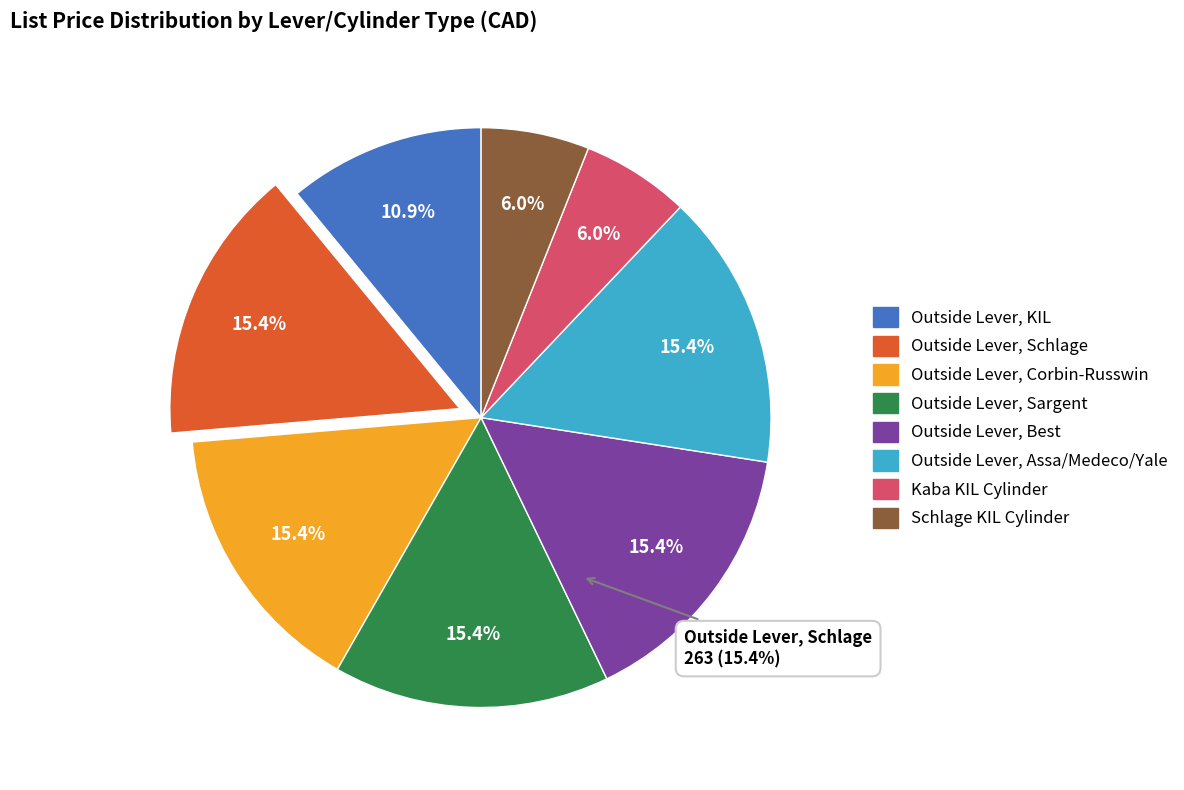

What is the ratio of the value at Outside Lever, Sargent to the value at Outside Lever, Schlage?

1.0